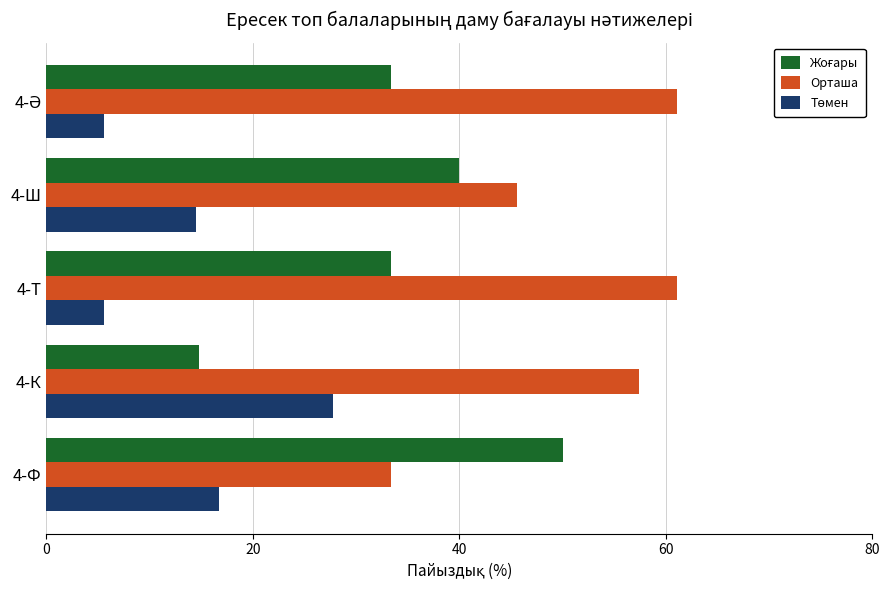

How many data points does each series have?

5